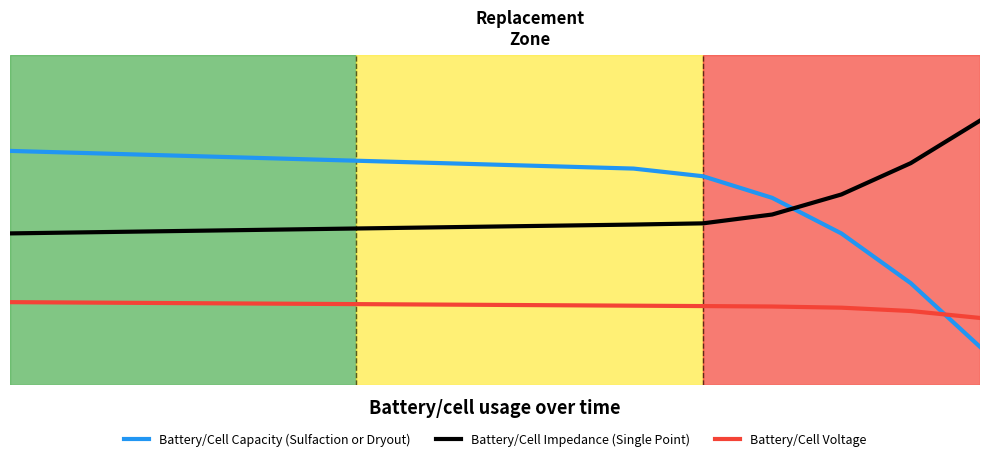

What are all the series names shown in the legend?

Battery/Cell Capacity (Sulfaction or Dryout), Battery/Cell Impedance (Single Point), Battery/Cell Voltage